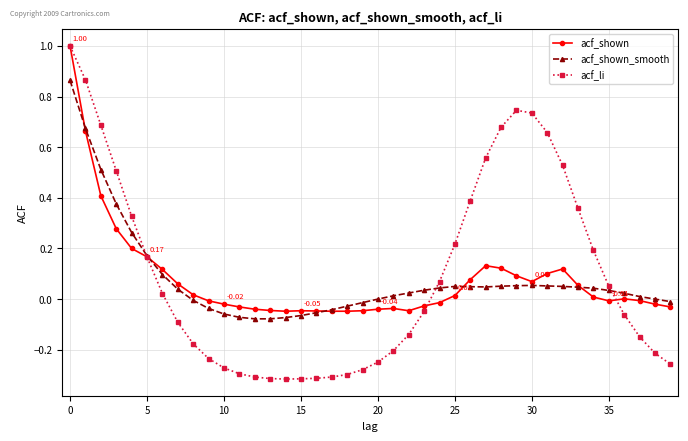

Count the number of categories in the chart.

40